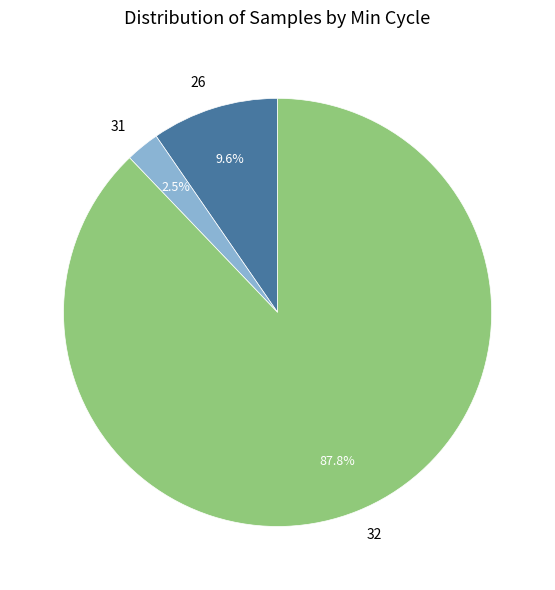

To the nearest percent, what is the average slice percentage?

33%